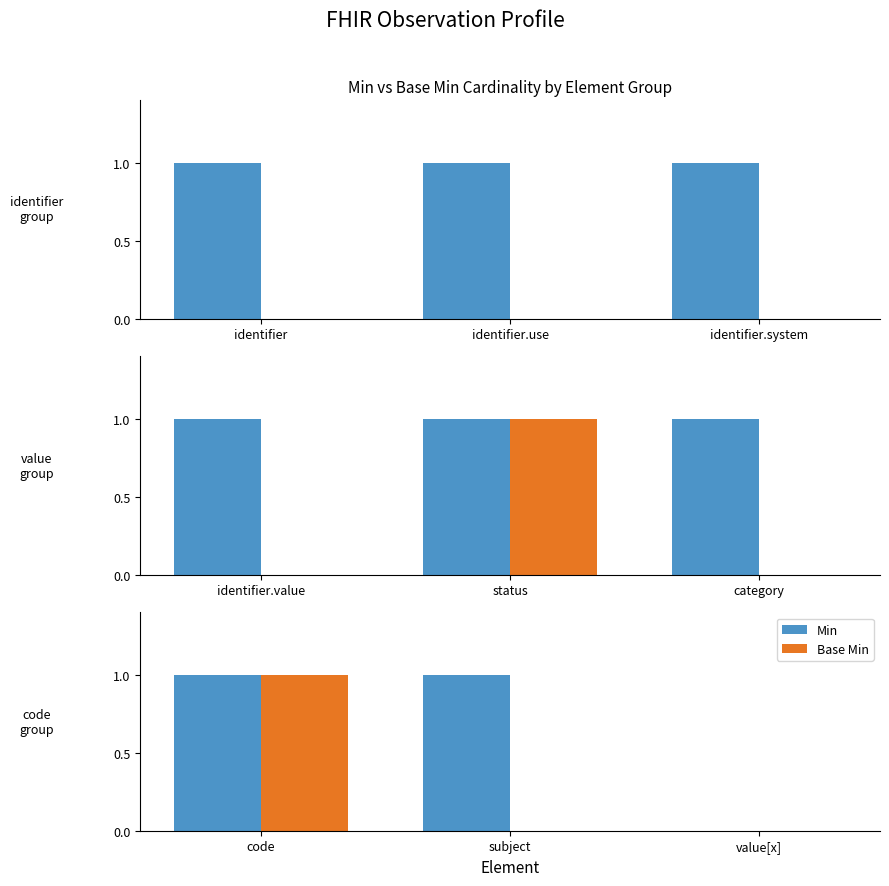

Which series has the widest spread of values?

Min